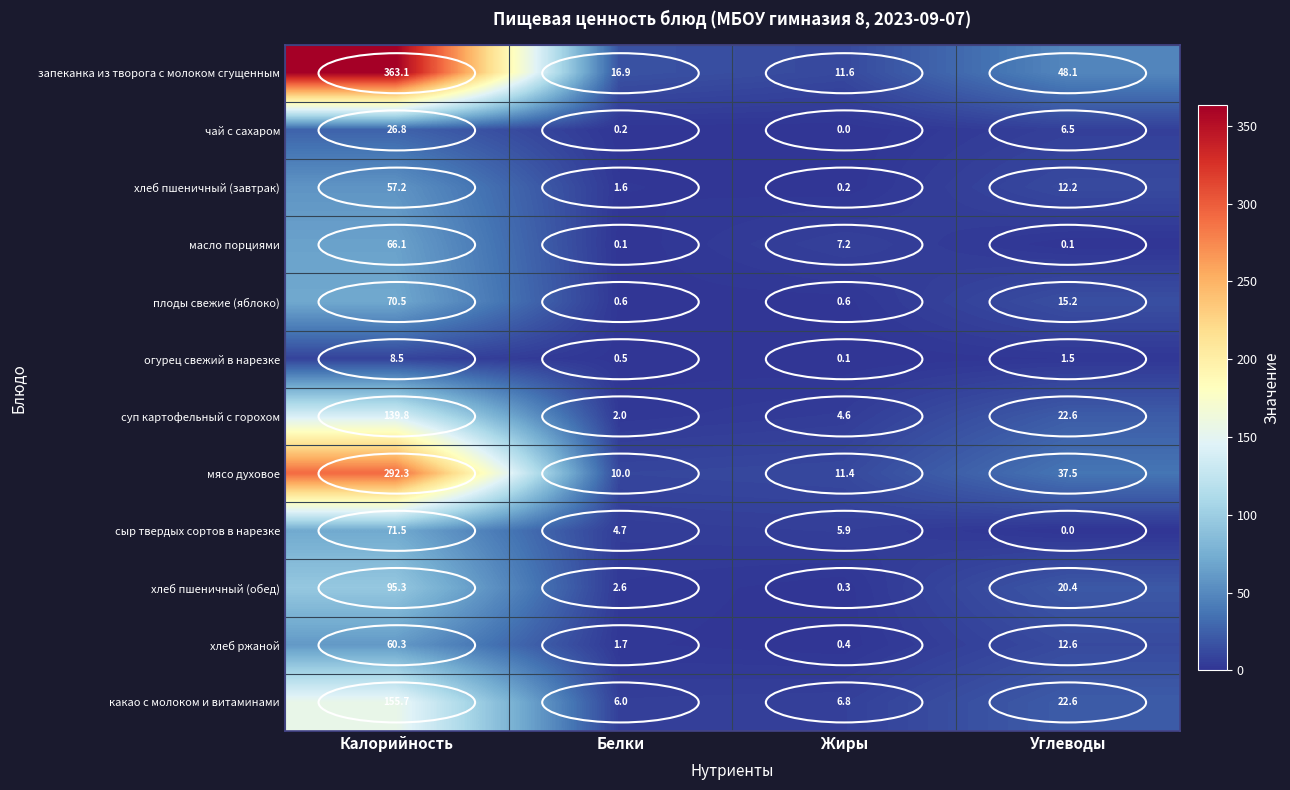

Between Калорийность and Белки, which series saw the biggest shift?

запеканка из творога с молоком сгущенным